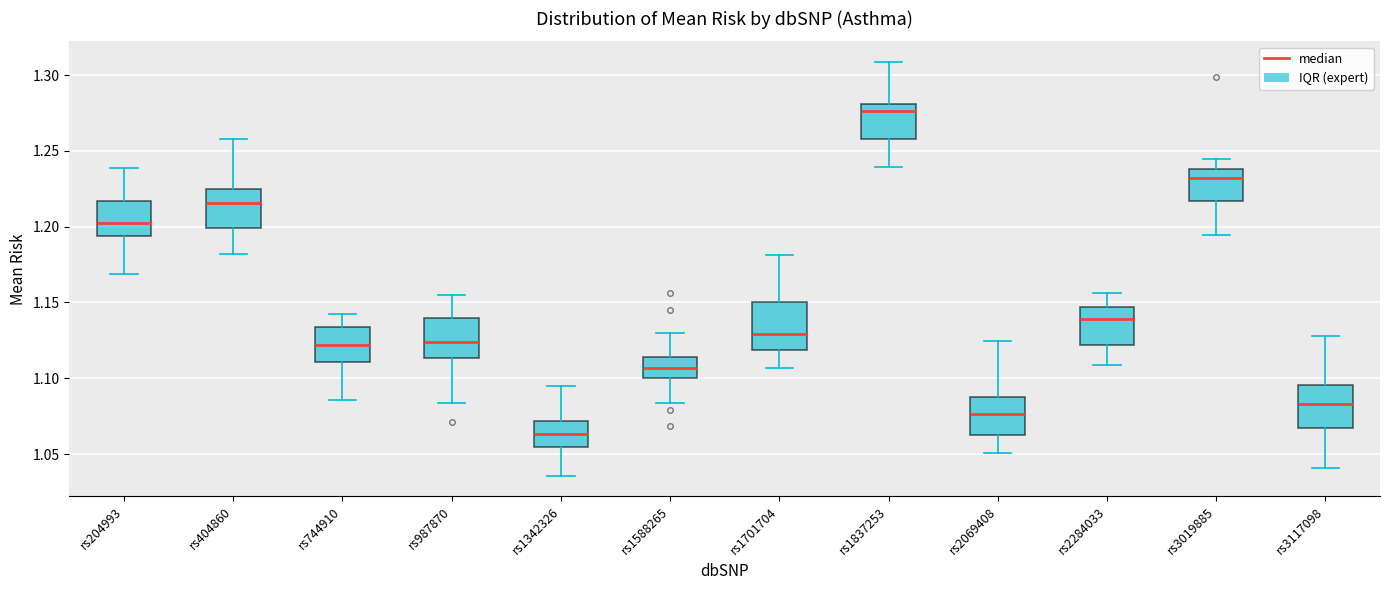

Reading left to right, transcribe this box plot: for each box, give where its median line is, the range the box spans, and where its two whiskers end, as read against the y-axis. The values are not printed on the chart, so give them approximately, as read against the axis.

rs204993: median 1.200, box 1.195 to 1.215, whiskers 1.170 to 1.240
rs404860: median 1.215, box 1.200 to 1.225, whiskers 1.180 to 1.260
rs744910: median 1.120, box 1.110 to 1.135, whiskers 1.085 to 1.140
rs987870: median 1.125, box 1.115 to 1.140, whiskers 1.085 to 1.155
rs1342326: median 1.065, box 1.055 to 1.070, whiskers 1.035 to 1.095
rs1588265: median 1.105, box 1.100 to 1.115, whiskers 1.085 to 1.130
rs1701704: median 1.130, box 1.120 to 1.150, whiskers 1.105 to 1.180
rs1837253: median 1.275, box 1.255 to 1.280, whiskers 1.240 to 1.310
rs2069408: median 1.075, box 1.060 to 1.085, whiskers 1.050 to 1.125
rs2284033: median 1.140, box 1.120 to 1.145, whiskers 1.110 to 1.155
rs3019885: median 1.230, box 1.215 to 1.240, whiskers 1.195 to 1.245
rs3117098: median 1.085, box 1.065 to 1.095, whiskers 1.040 to 1.130